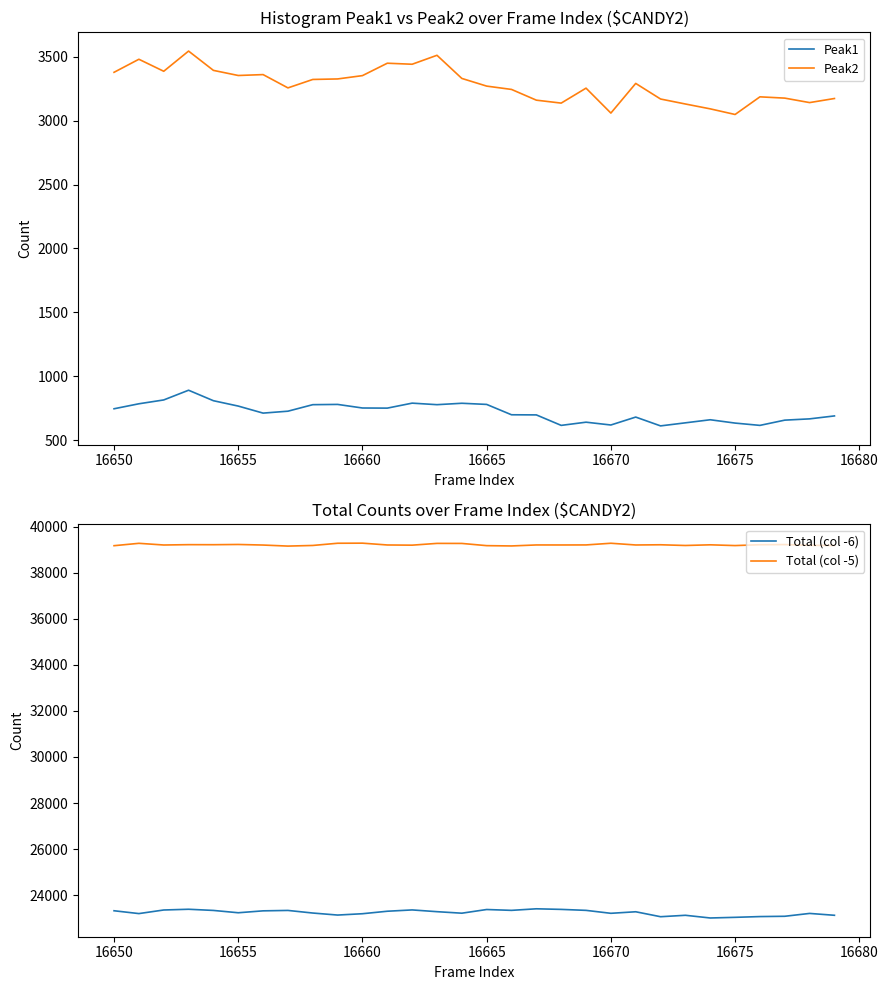

What are all the series names shown in the legend?

Peak1, Peak2, Total (col -6), Total (col -5)